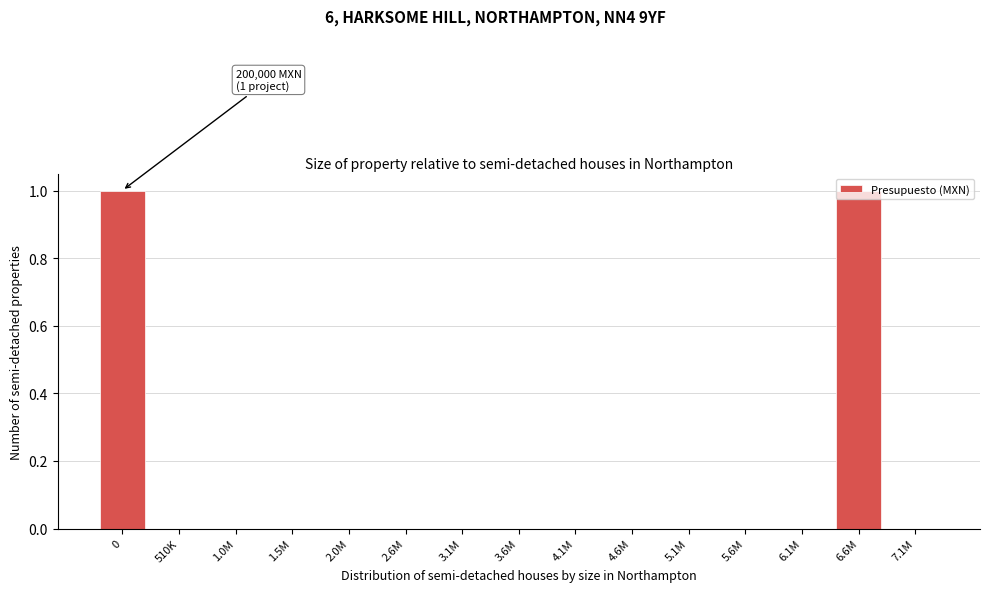

The value at 1.0M is 1. True or false?

False